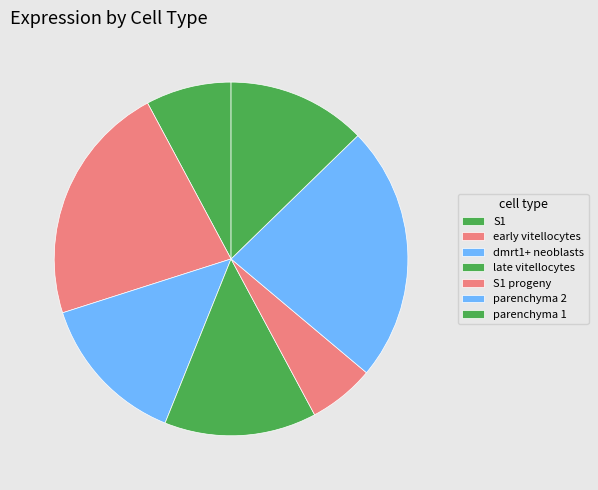

The late vitellocytes slice represents 14% of the pie. True or false?

True